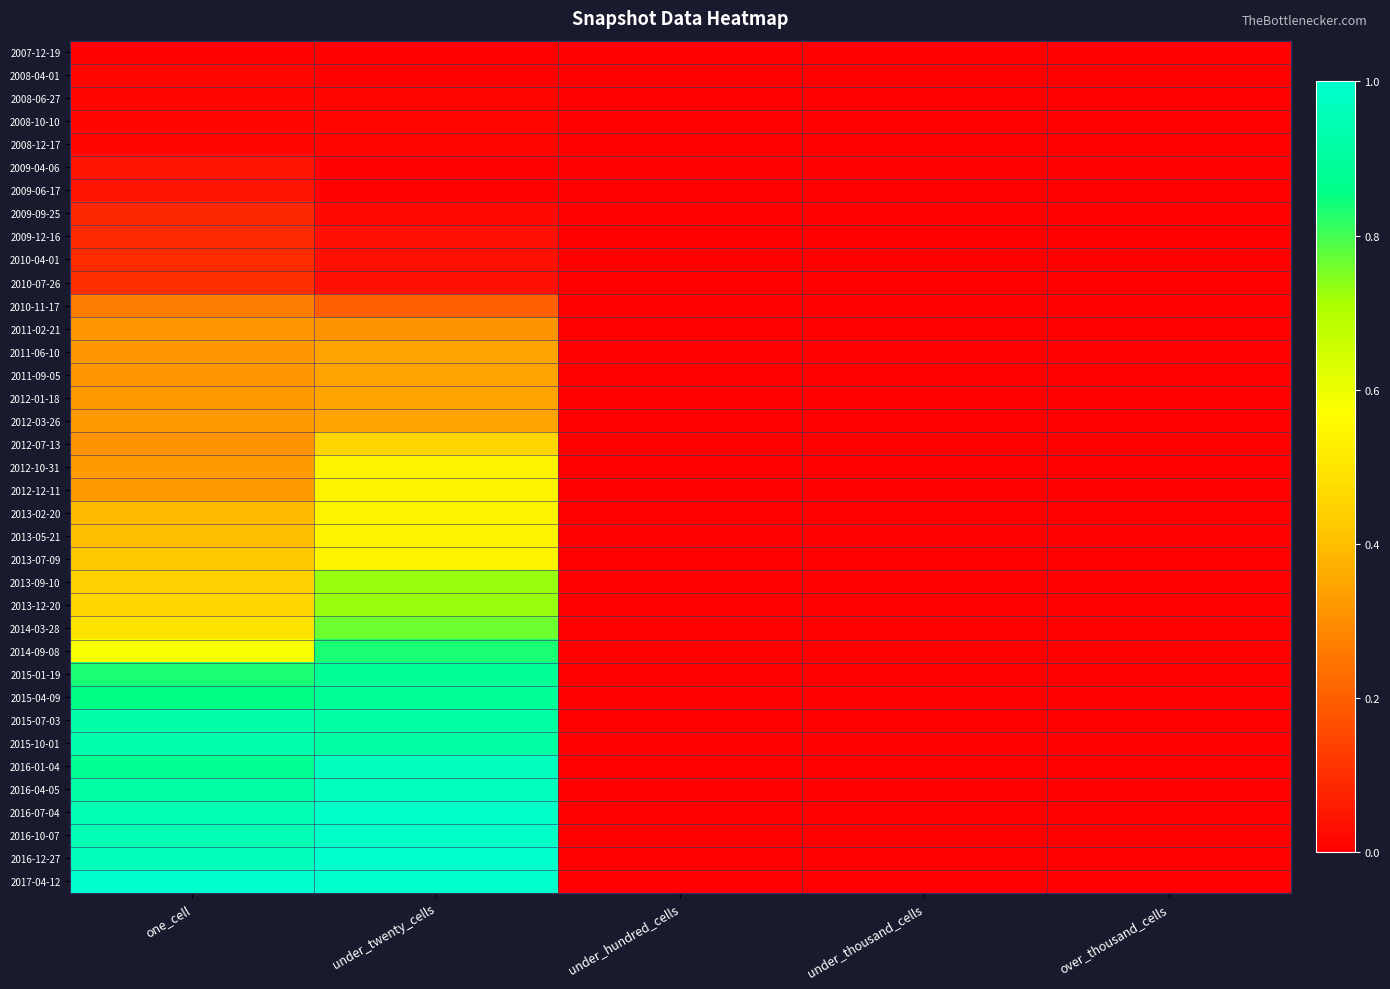

Rank the series by their maximum value, from highest to lowest.

2016-12-27, 2017-04-12, 2016-07-04, 2016-10-07, 2016-01-04, 2016-04-05, 2015-10-01, 2015-07-03, 2015-04-09, 2015-01-19, 2014-09-08, 2014-03-28, 2013-09-10, 2013-12-20, 2012-10-31, 2012-12-11, 2013-02-20, 2013-05-21, 2013-07-09, 2012-07-13, 2011-06-10, 2011-09-05, 2012-01-18, 2012-03-26, 2011-02-21, 2010-11-17, 2010-07-26, 2010-04-01, 2009-12-16, 2009-09-25, 2009-06-17, 2009-04-06, 2008-04-01, 2008-06-27, 2008-10-10, 2008-12-17, 2007-12-19